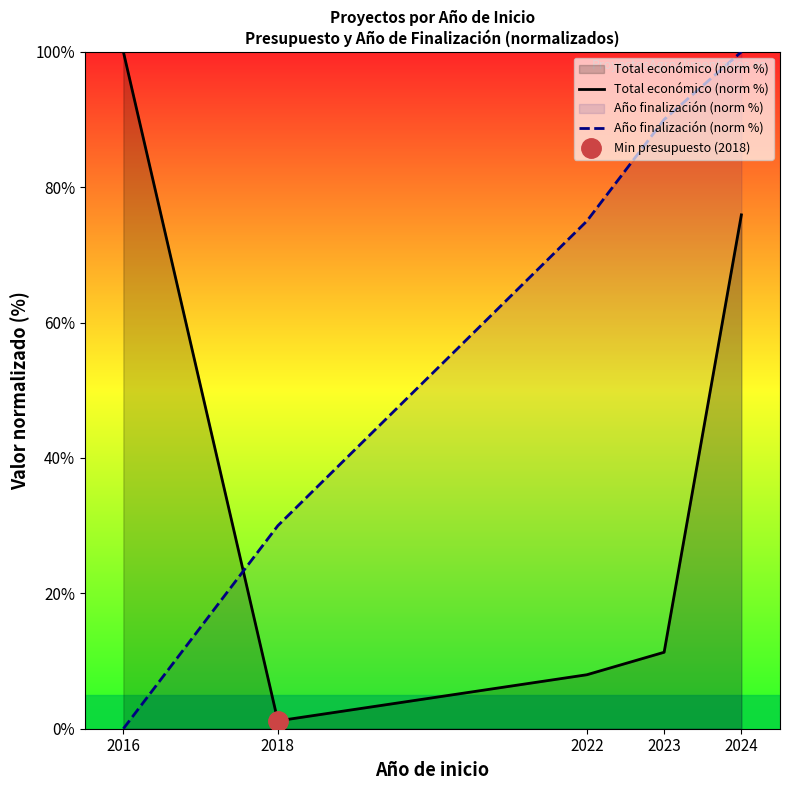

Is it true that Total económico (norm %) equals 8.0 at 2022?

True